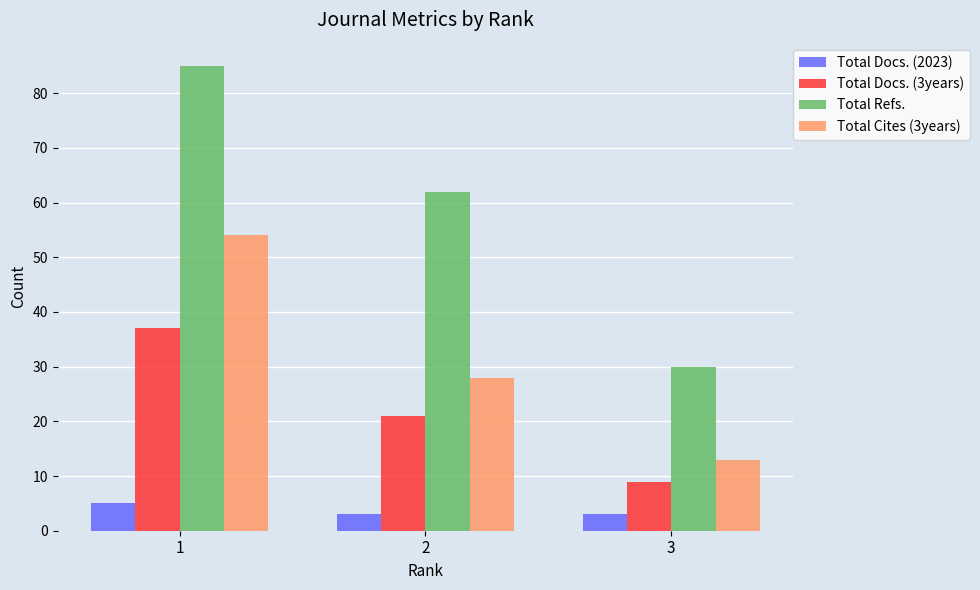

Which series changed the most between 1 and 2?

Total Cites (3years)